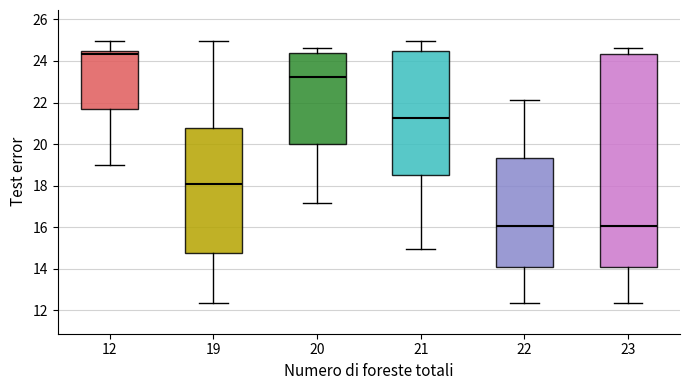

Reading left to right, read every box against the y-axis: the position of its median line, the range the box covers, and the ends of its whiskers. The values are not printed on the chart, so give them approximately, as read against the axis.

12: median 24.4 (just below the box's upper edge), box 21.6 to 24.4, whiskers 19.0 to 25.0
19: median 18.0, box 14.8 to 20.8, whiskers 12.4 to 25.0
20: median 23.2, box 20.0 to 24.4, whiskers 17.2 to 24.6
21: median 21.2, box 18.6 to 24.4, whiskers 15.0 to 25.0
22: median 16.0, box 14.0 to 19.4, whiskers 12.4 to 22.2
23: median 16.0, box 14.0 to 24.4, whiskers 12.4 to 24.6